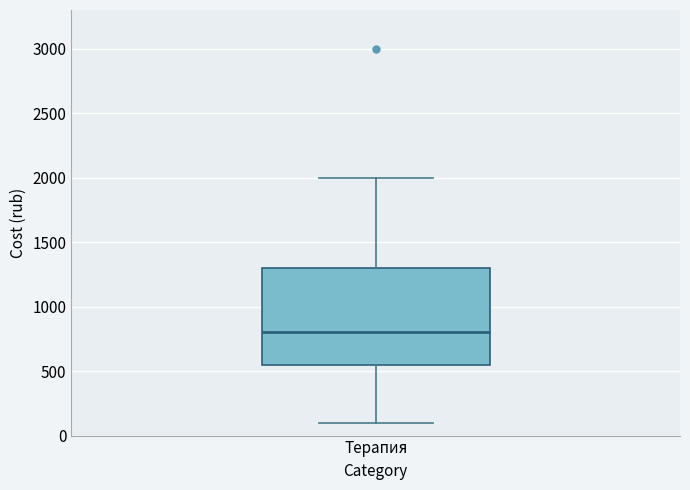

Transcribe this box plot: give where the median line is, the range the box spans, and where the two whiskers end, as read against the y-axis. The values are not printed on the chart, so give them approximately, as read against the axis.

median 800, box 550 to 1300, whiskers 100 to 2000